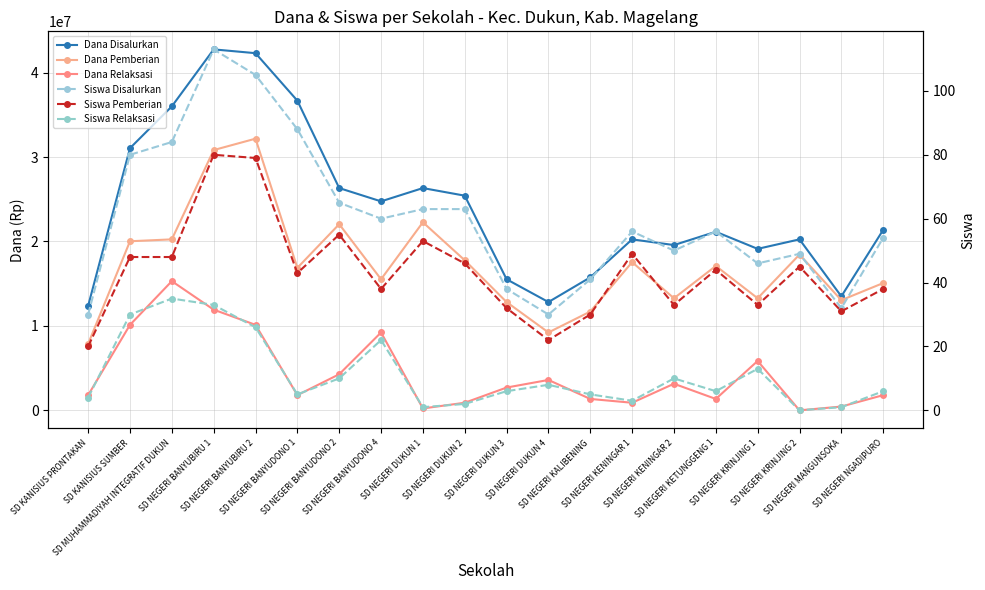

True or false: Siswa Pemberian and Siswa Relaksasi intersect in this chart.

False